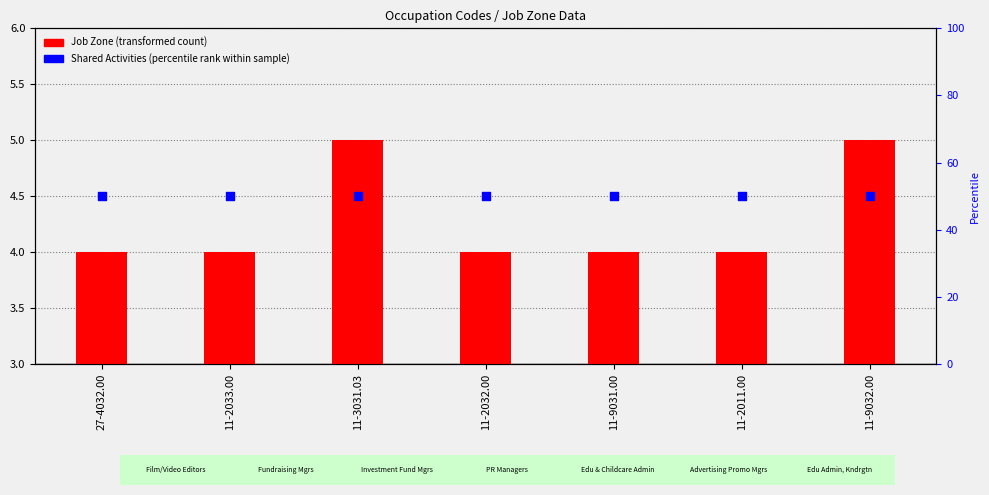

Which series contains the highest Y value?

Shared Activities (percentile rank)